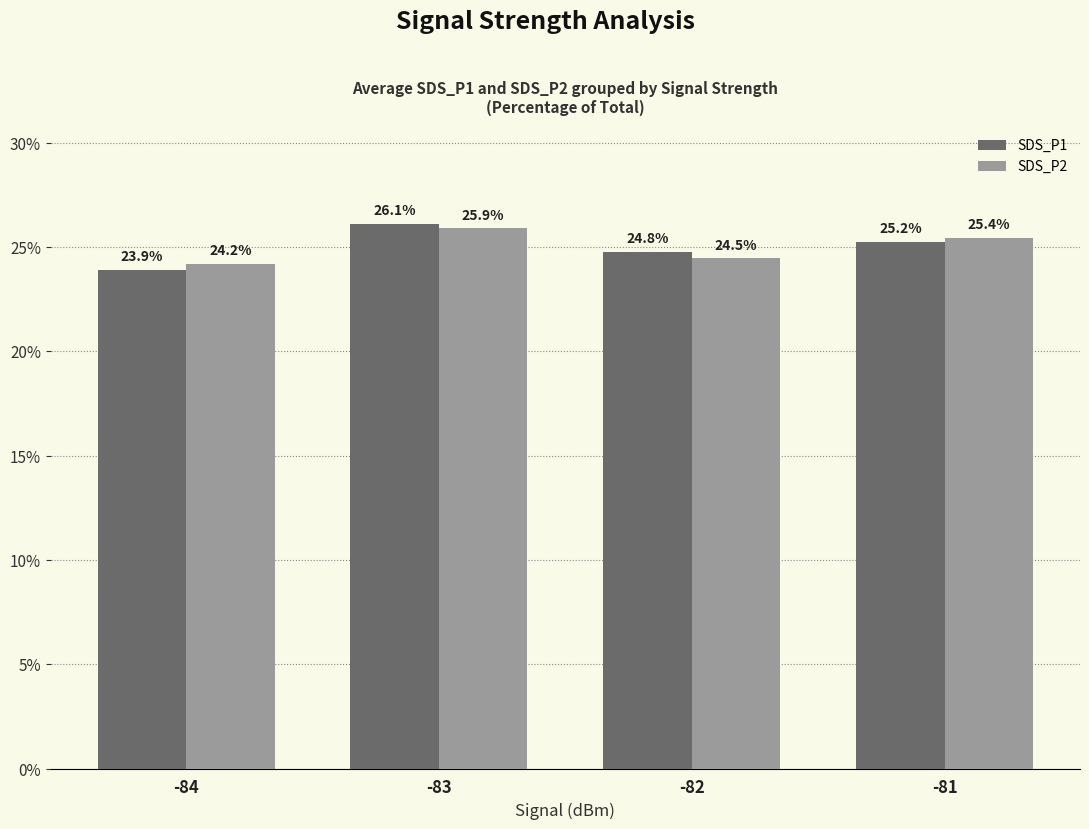

What are all the series names shown in the legend?

SDS_P1, SDS_P2